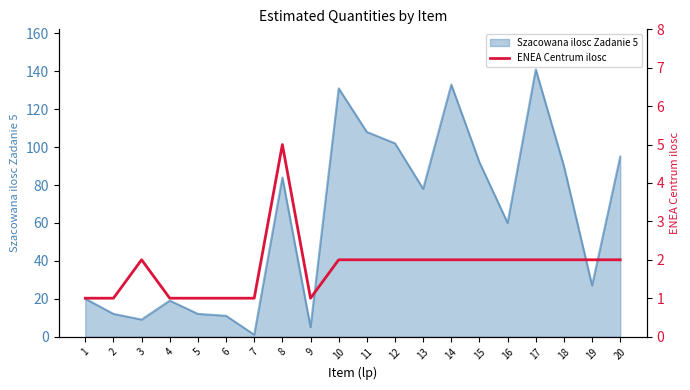

Where does the data first go above 2?

8